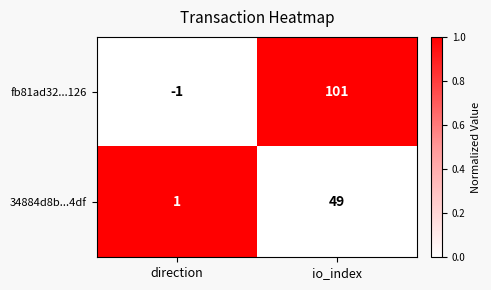

Which series changed the most between direction and io_index?

fb81ad32...126